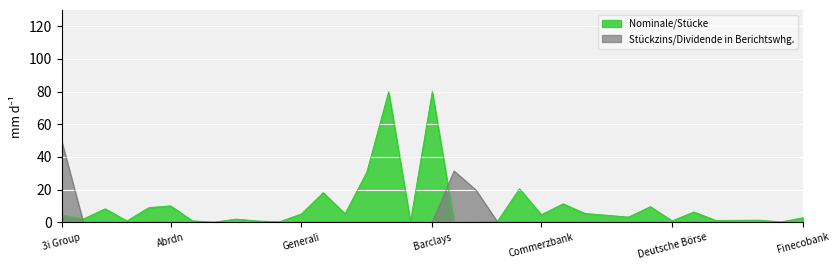

List the labels in order of Nominale/Stücke value, largest first.

Barclays, Santander, BBVA, Caixabank, Aviva, Credit Suisse, Abrdn, Deutsche Bank, AXA, AEGON, Direct Line, Crédit Agricole, BNP Paribas, Generali, Commerzbank, 3i Group, DNB Bank, Danske Bank, Finecobank, ABN AMRO, Allianz, Erste Group, Embracer, EQT, Admiral, Deutsche Börse, AGEAS, CNP, Ambu, Amundi, Bâloise, Eurazeo, Banque Cantonale, Adyen, Boliden